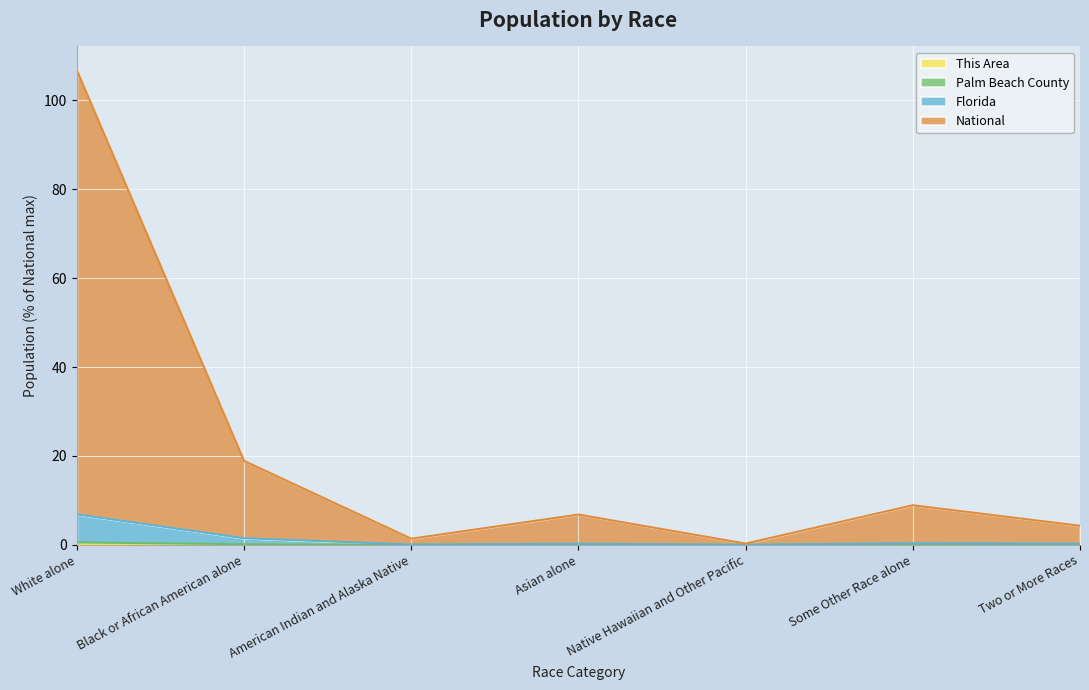

Which category has the lowest value in the This Area series?

Native Hawaiian and Other Pacific